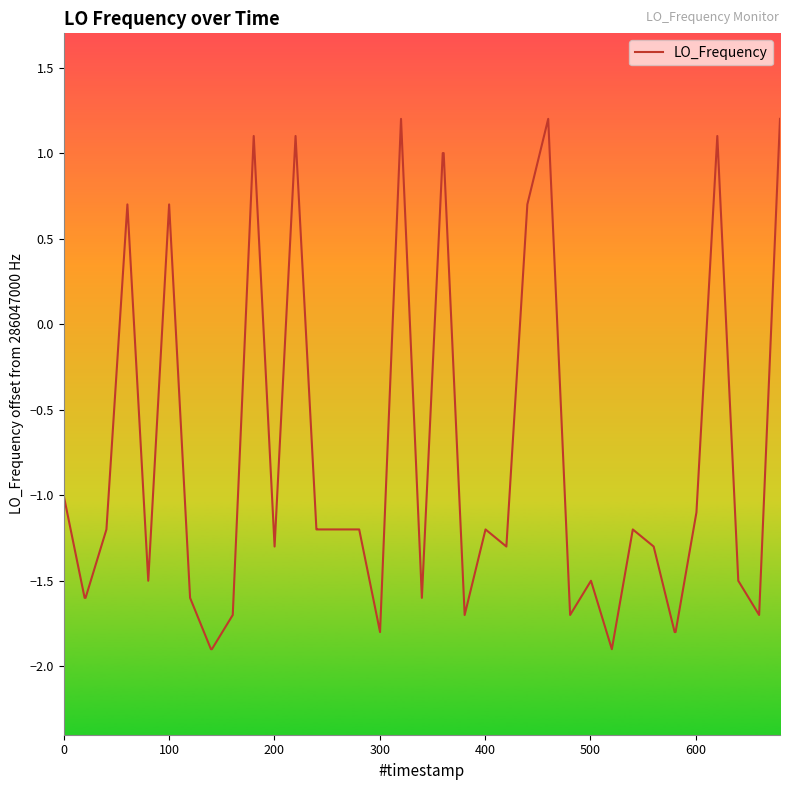

What is the minimum value shown in the chart?

-1.9